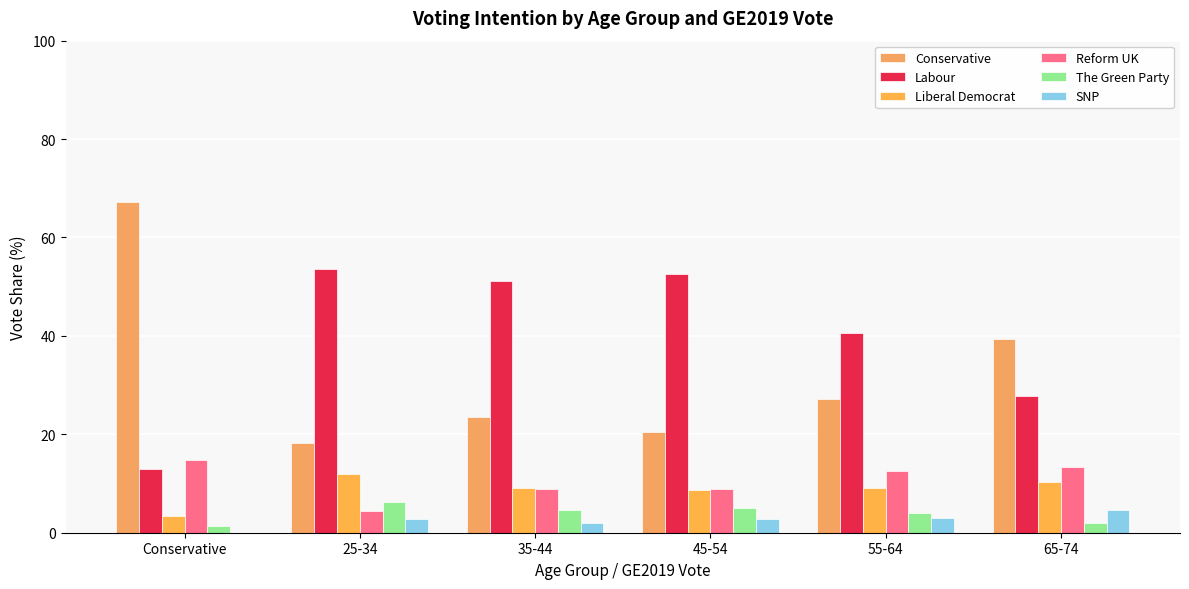

What is the maximum value shown in the chart?

67.2